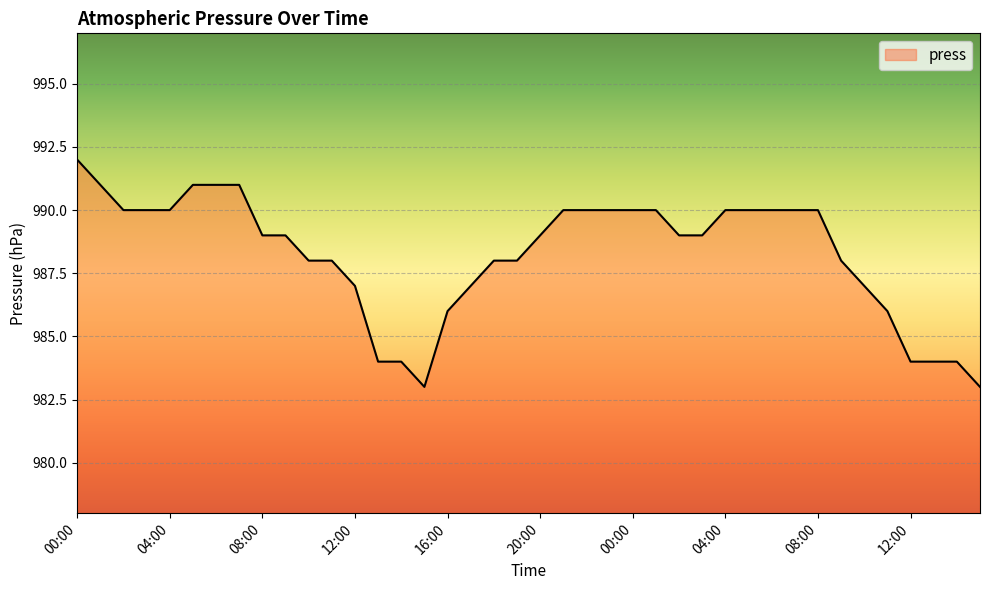

What is the difference between the maximum and minimum values?

9